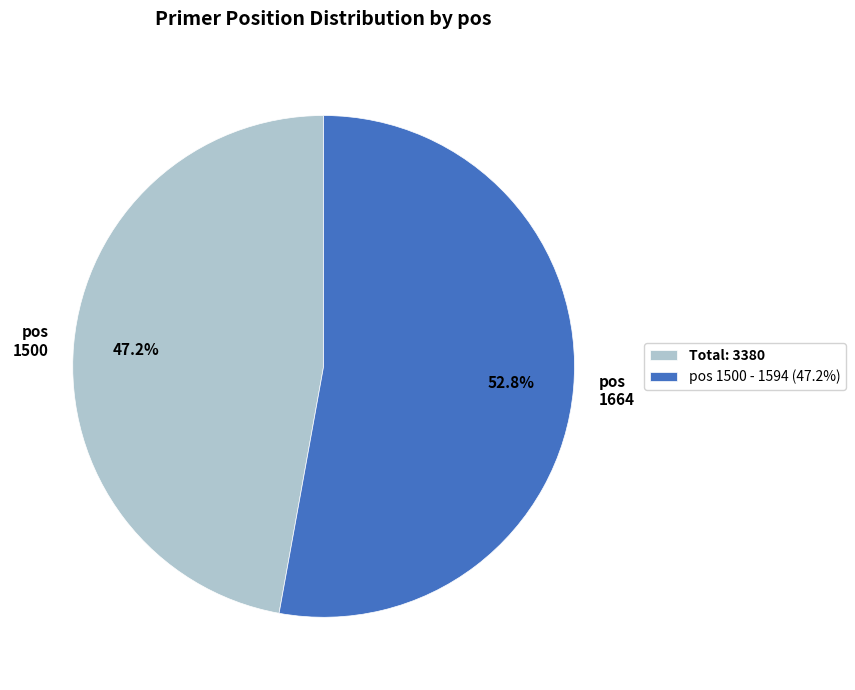

What is the majority slice?

pos 1664